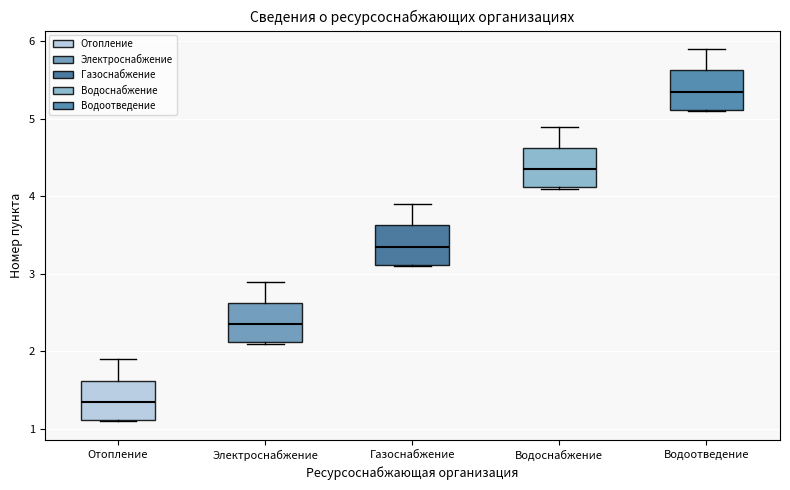

Where does the median line of the box for Отопление sit on the y-axis? The values are not printed on the chart, so give them approximately, as read against the axis.

1.4